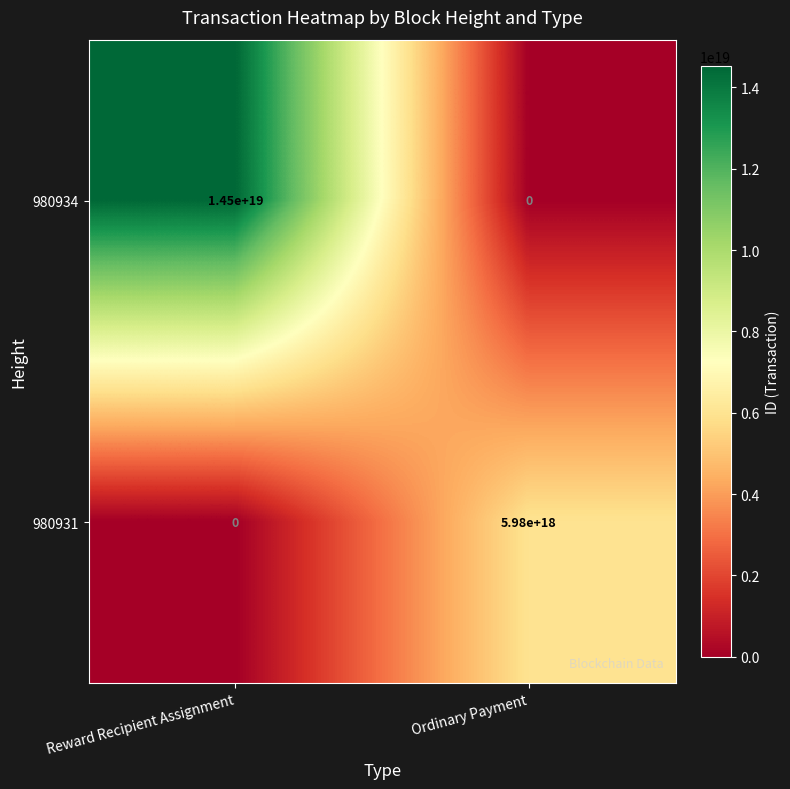

Which series changed the most between Reward Recipient Assignment and Ordinary Payment?

980934